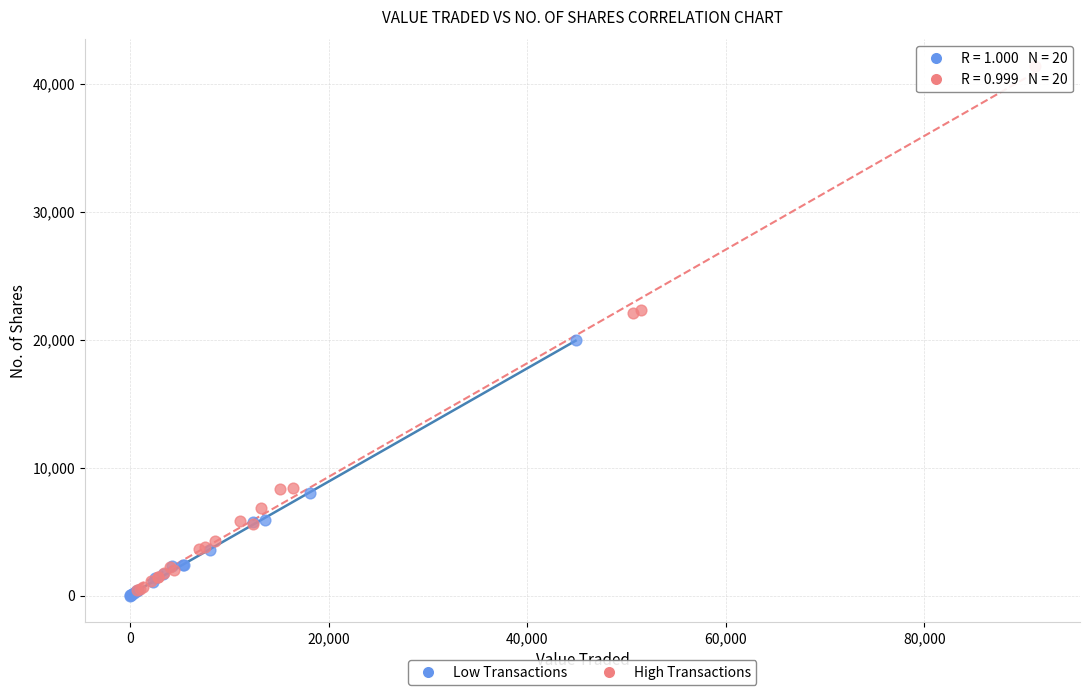

Which series has the largest Y range (max minus min)?

High Transactions